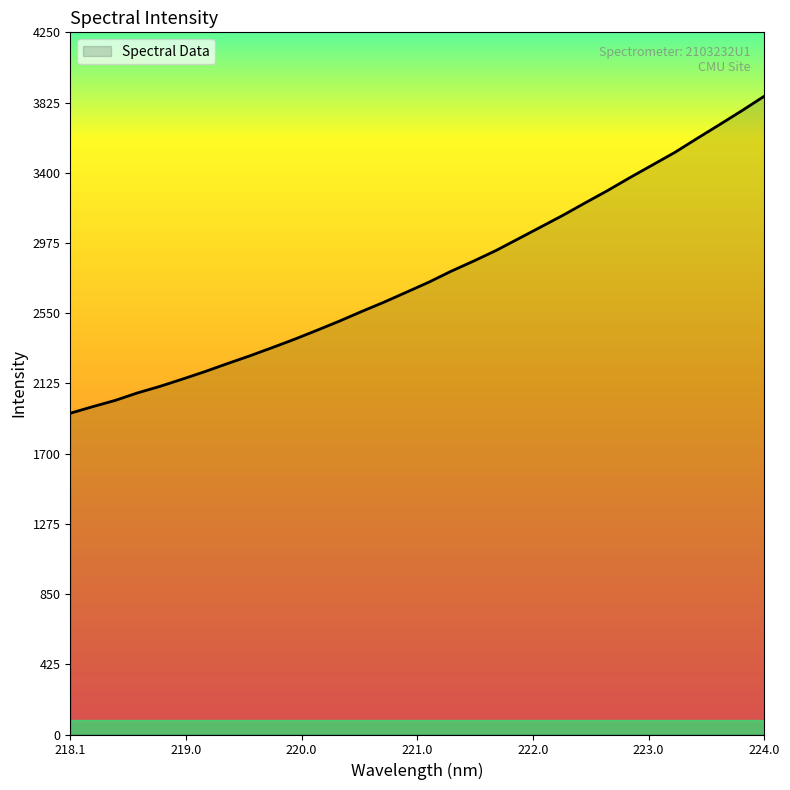

What is the greatest value displayed?

3864.0